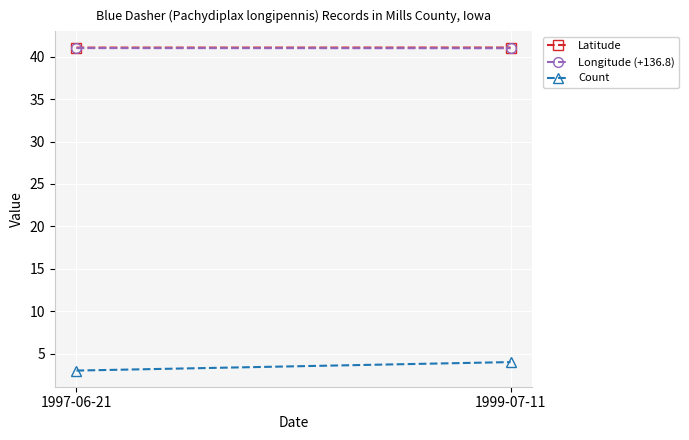

What are all the series names shown in the legend?

Latitude, Longitude (+136.8), Count